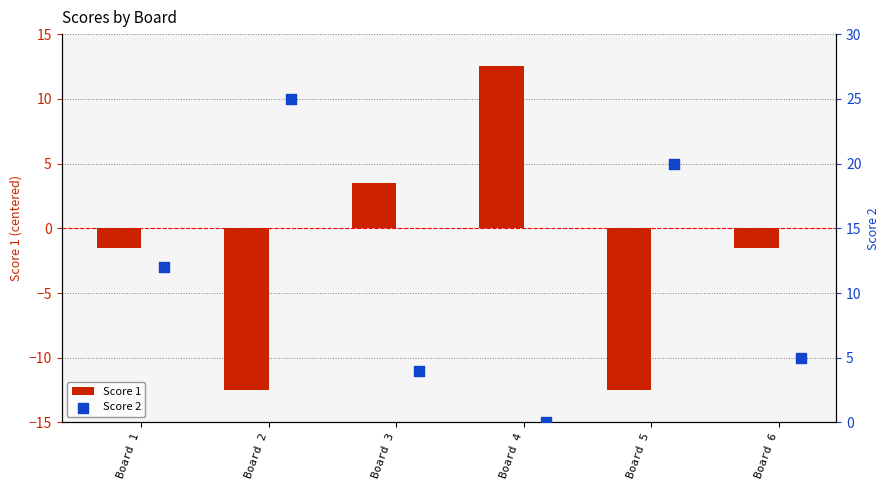

Which series has the widest spread of Y values?

Score 1